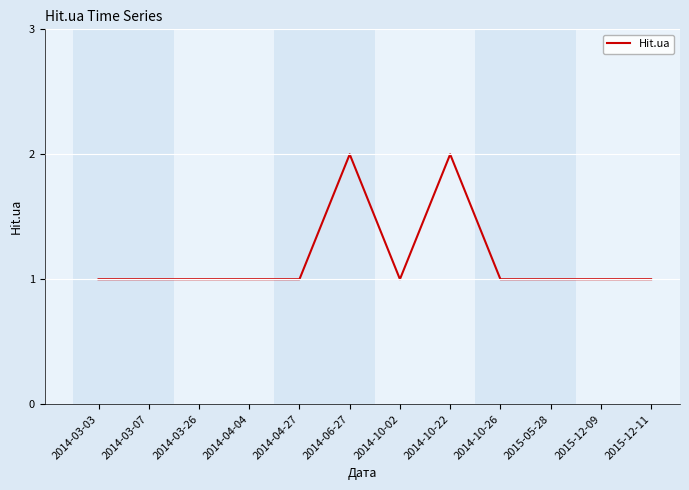

Reading left to right, what are all the values shown in this chart?

1	1	1	1	1	2	1	2	1	1	1	1